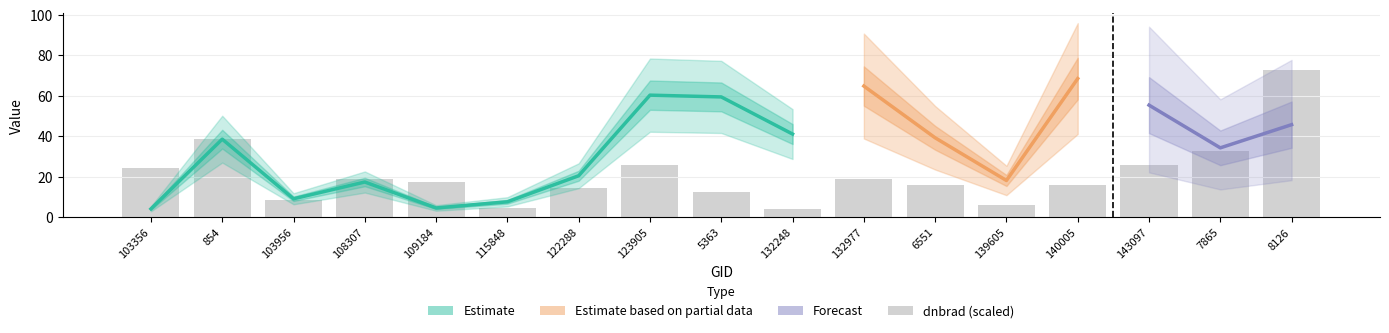

What is the difference between the dnbrad values at 103356 and 109184?

0.9